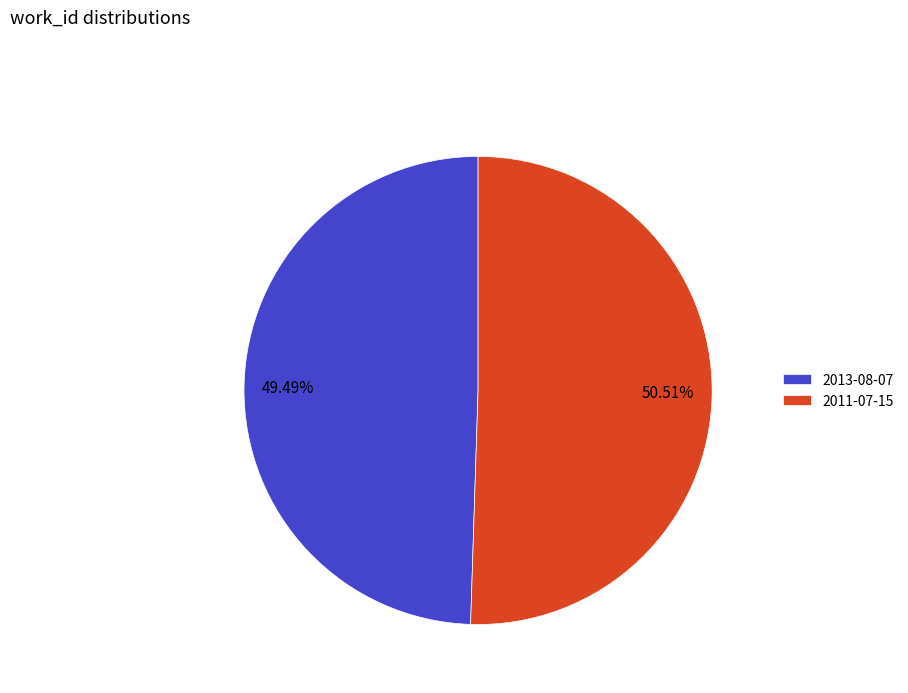

What portion of the pie excludes 2011-07-15?

49.5%